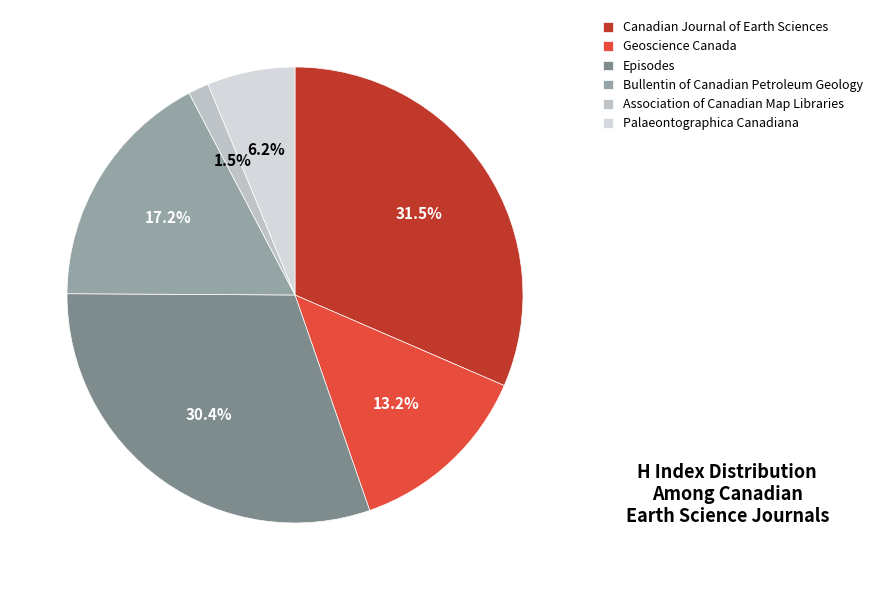

How many slices are in this pie chart?

6